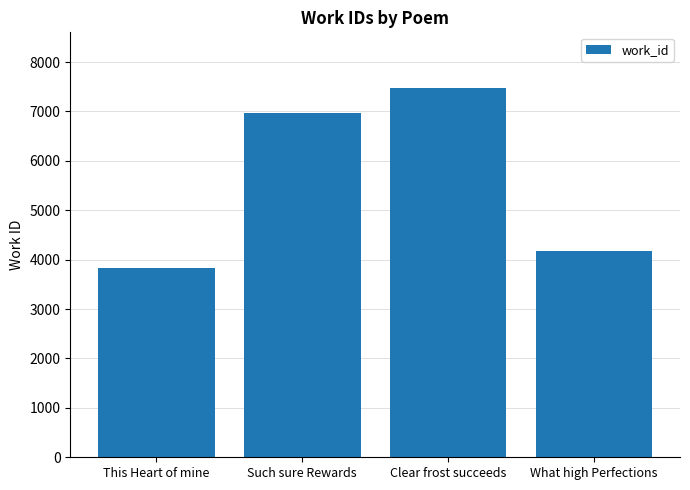

Reading left to right, transcribe all the data shown in this chart.

This Heart of mine=3834	Such sure Rewards=6971	Clear frost succeeds=7479	What high Perfections=4167